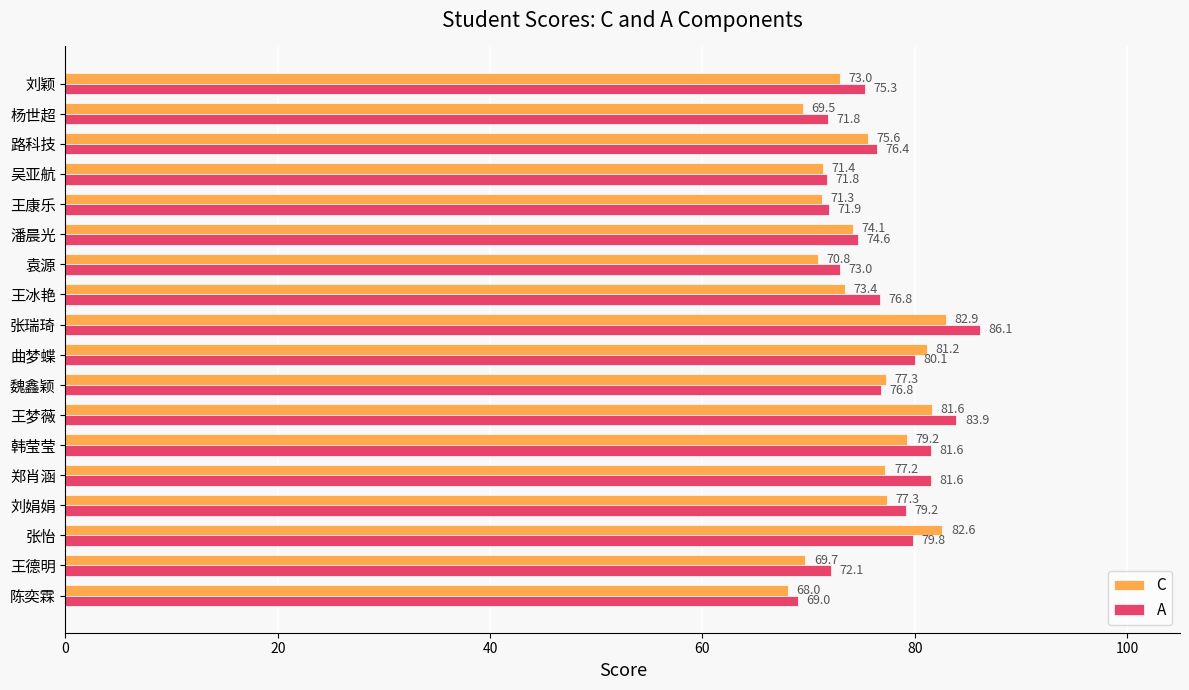

Where is C nearest to the value 75?

路科技